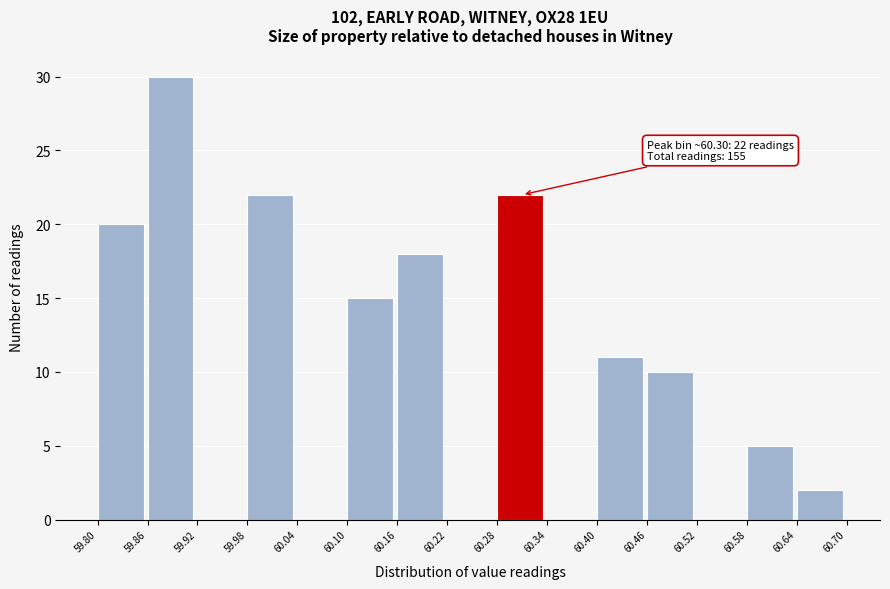

Which range on the x-axis has the tallest bar?

59.86 to 59.92